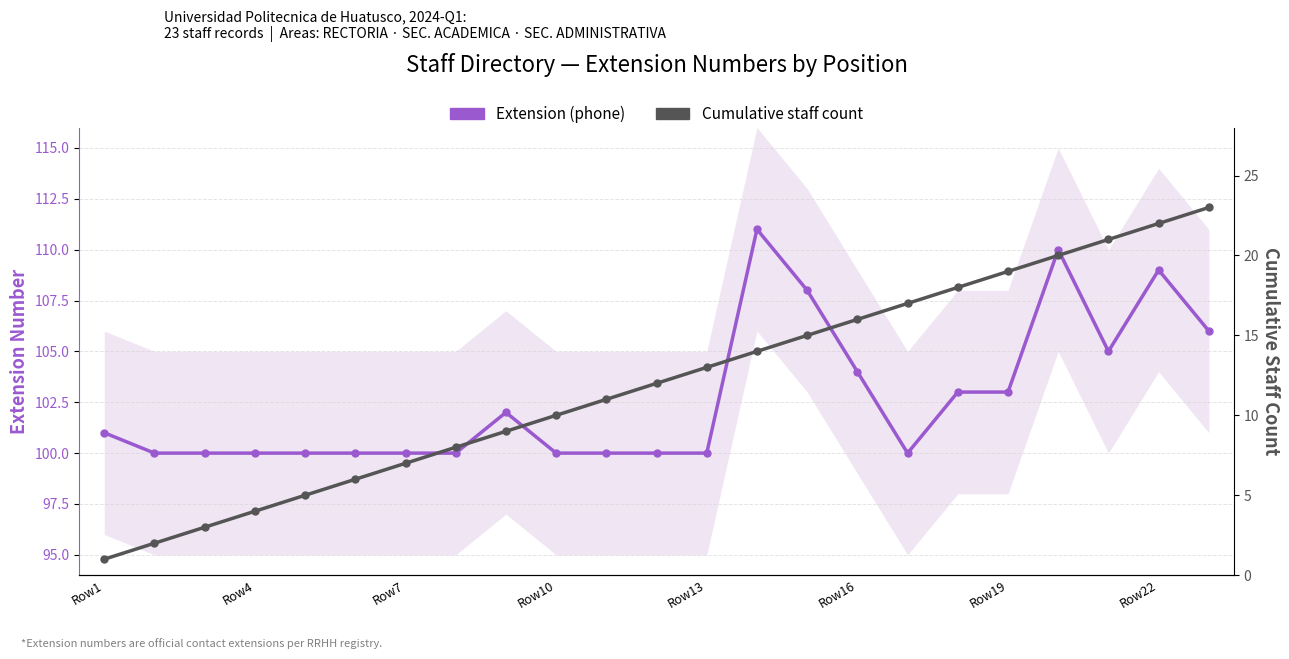

Reading right to left, what are all the values shown in this chart?

Extension (phone): 106	109	105	110	103	103	100	104	108	111	100	100	100	100	102	100	100	100	100	100	100	100	101
Cumulative staff count: 23	22	21	20	19	18	17	16	15	14	13	12	11	10	9	8	7	6	5	4	3	2	1